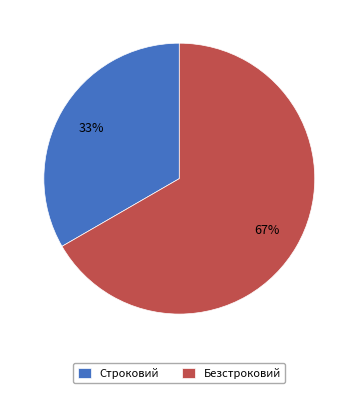

Rank the categories by value from highest to lowest.

Безстроковий, Строковий